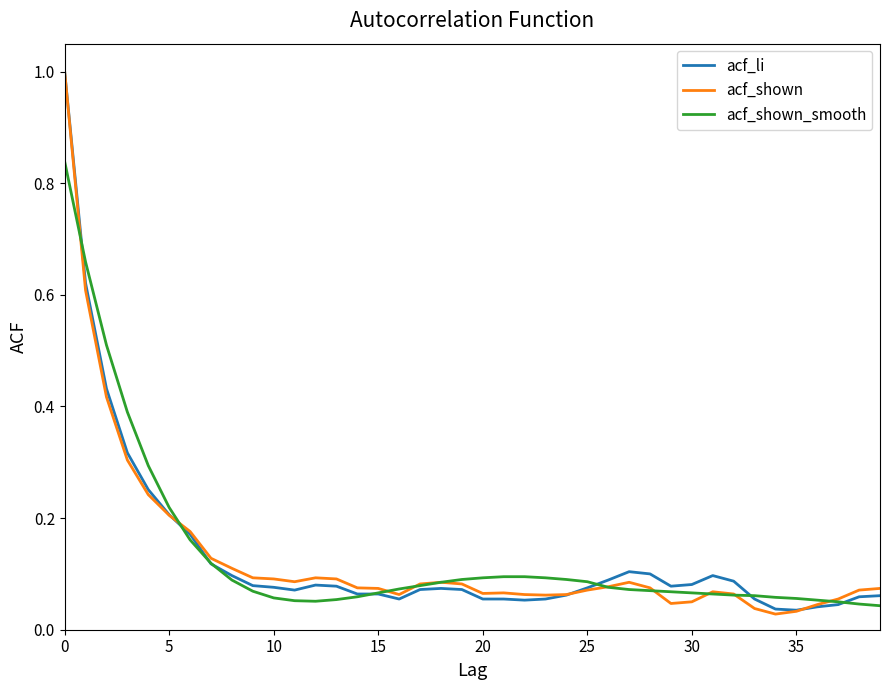

What is the maximum value shown in the chart?

1.0